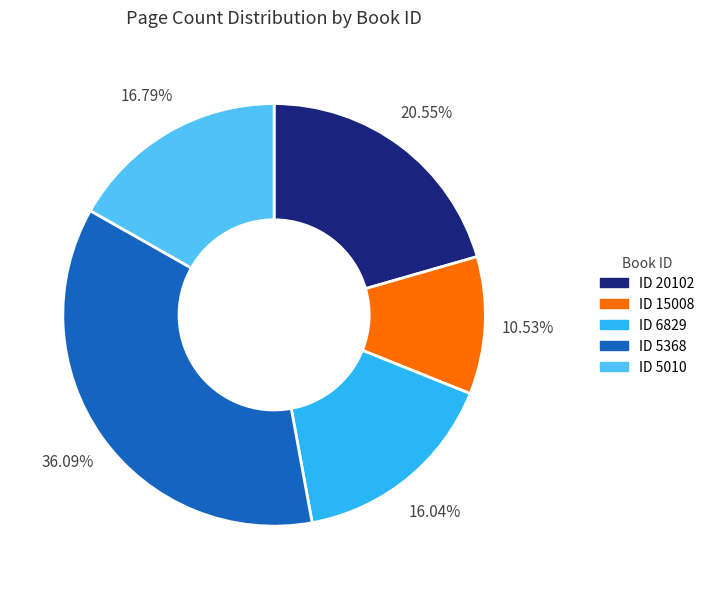

Is there any slice that represents more than half of the pie?

No